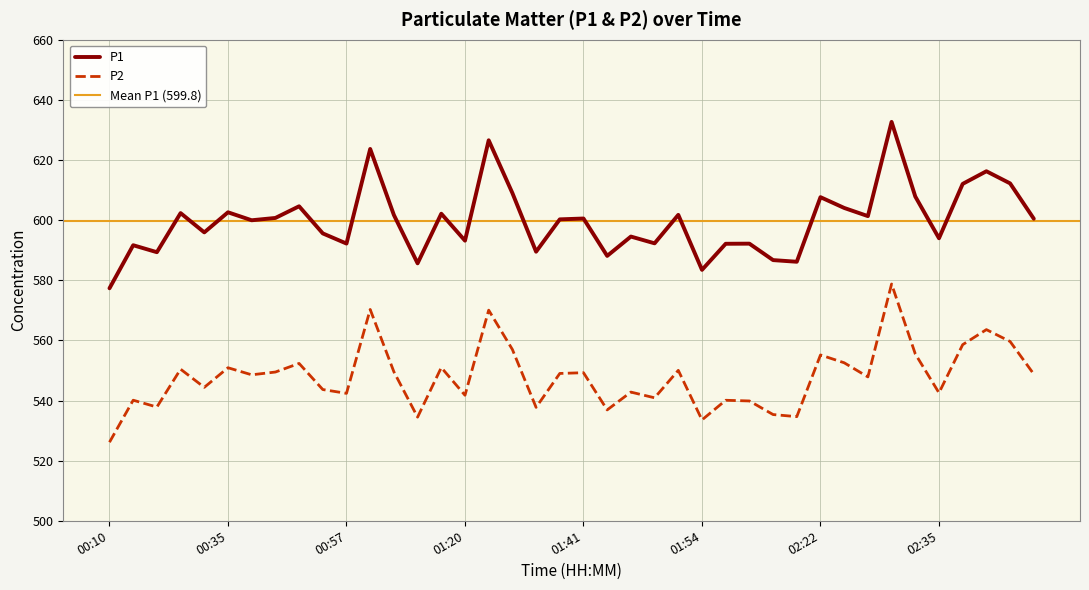

True or false: P1 has more than 0 interior local peaks.

True